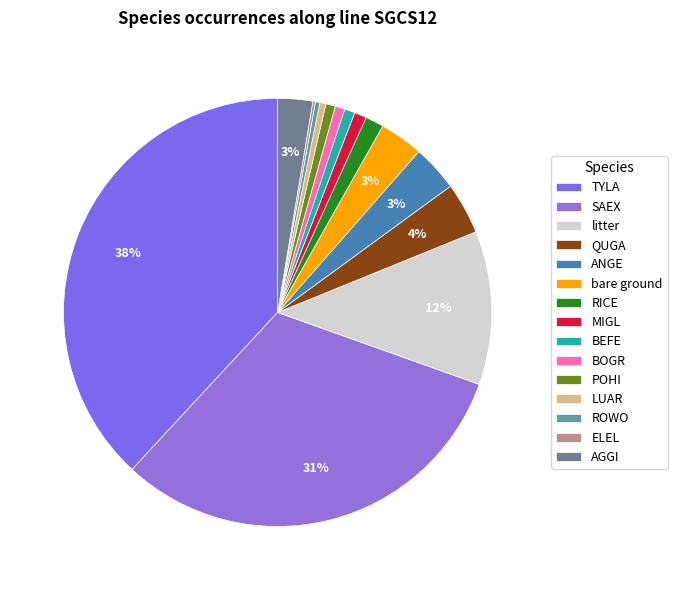

How many slices are in this pie chart?

15